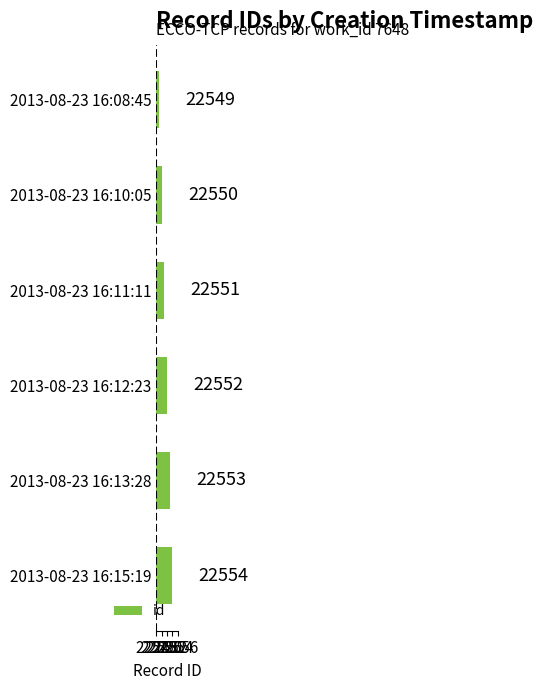

How many categories are shown in the chart?

6